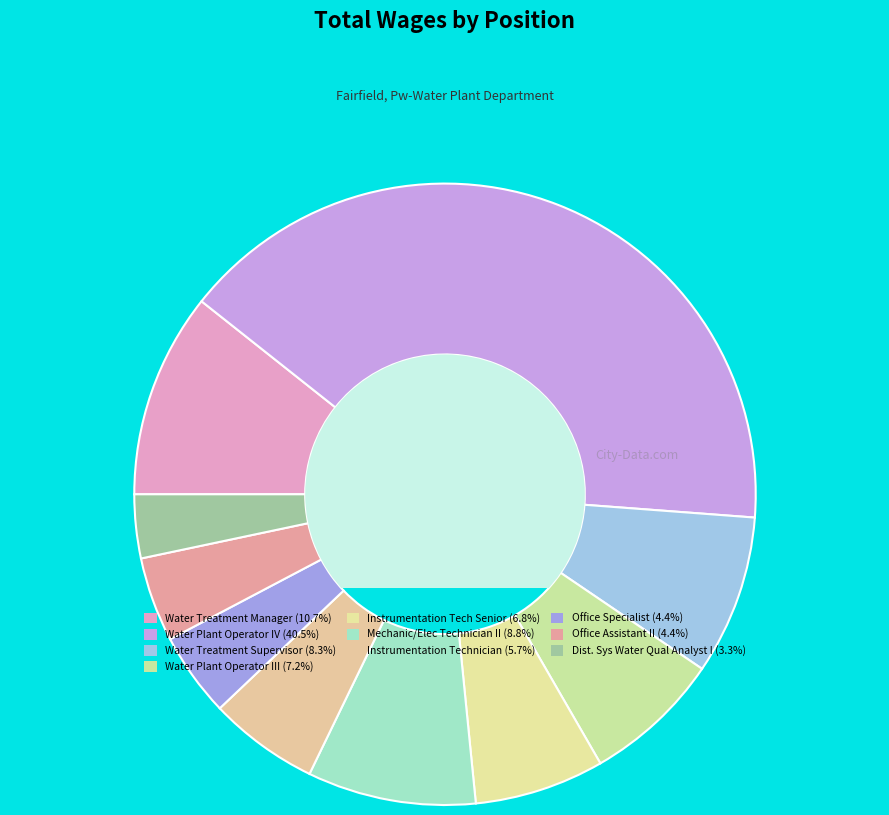

Count the number of slices in the pie.

10